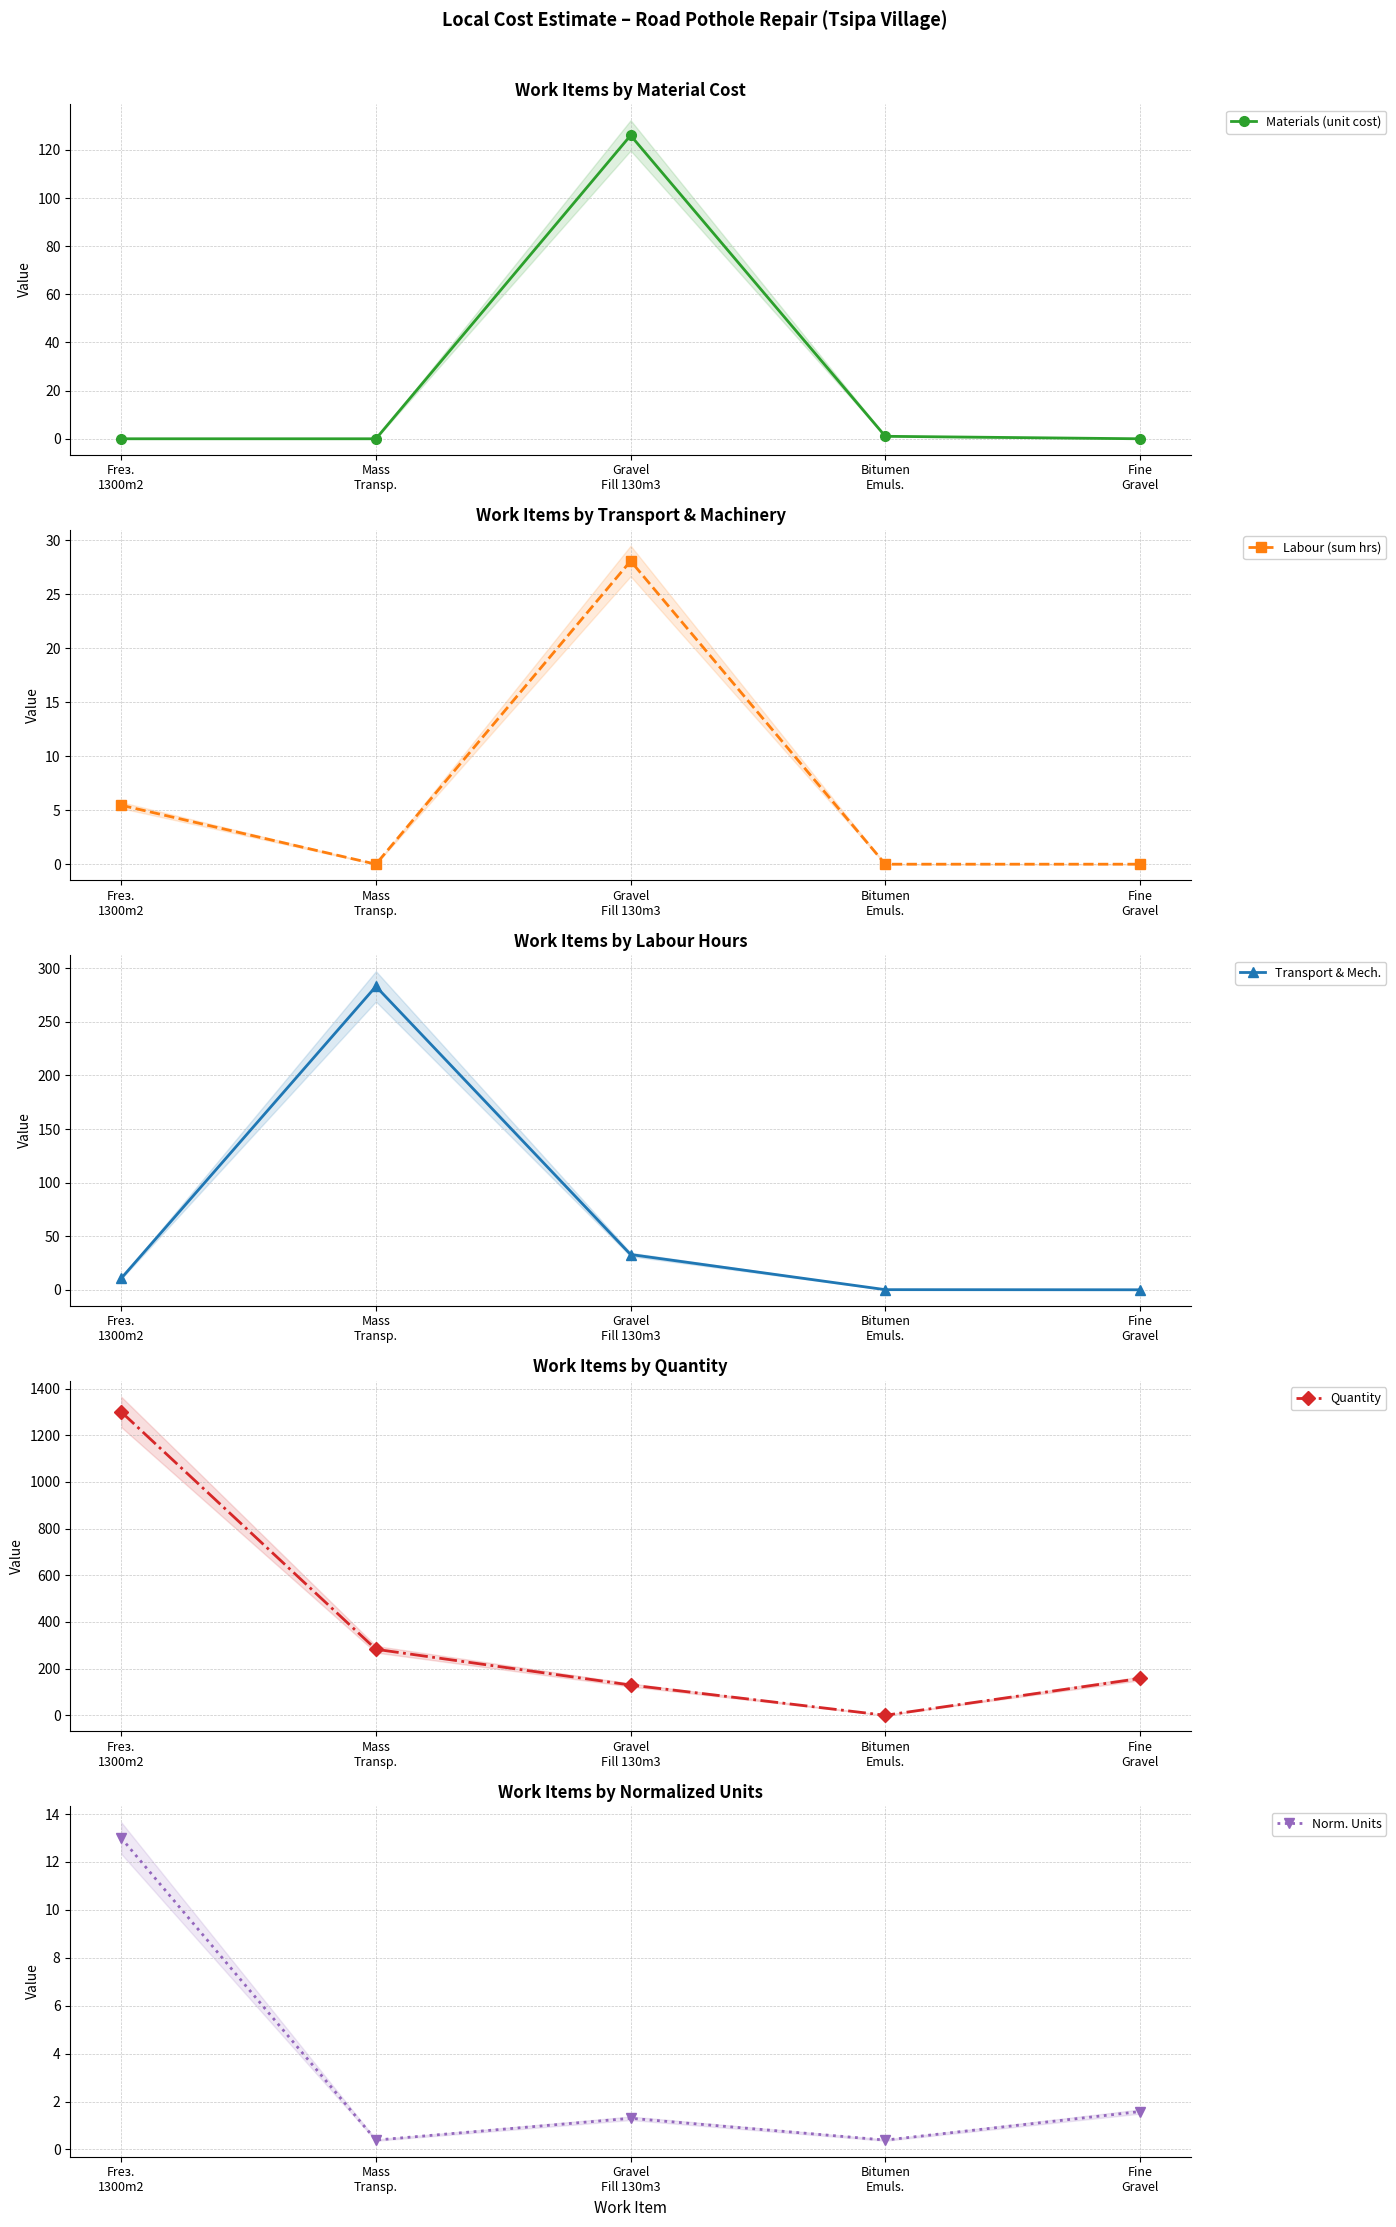

Is it true that Quantity equals 283.1 at Mass
Transp.?

True